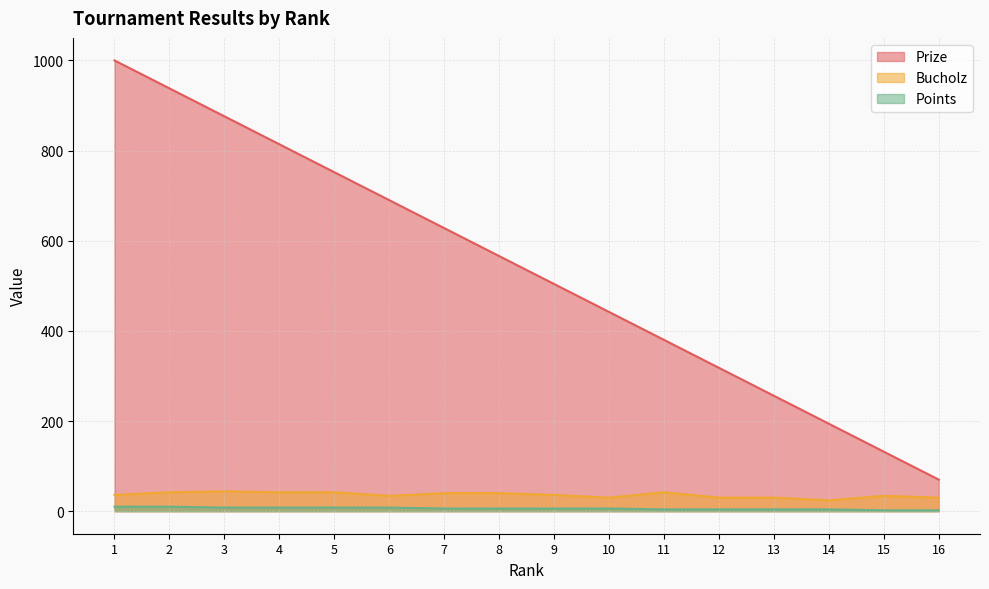

Rank the categories by Bucholz value from lowest to highest.

14, 10, 12, 13, 16, 6, 15, 1, 9, 7, 8, 2, 4, 5, 11, 3